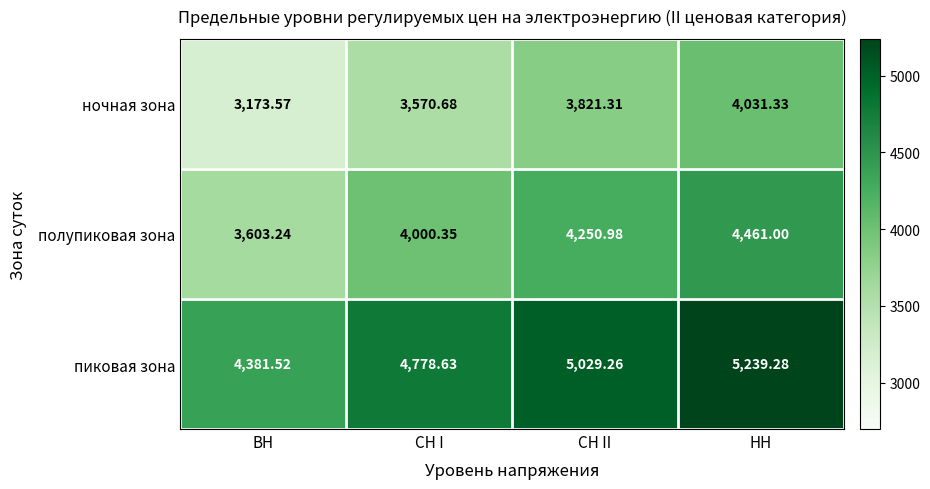

Is the value of пиковая зона at СН I greater than the value of ночная зона at ВН?

Yes